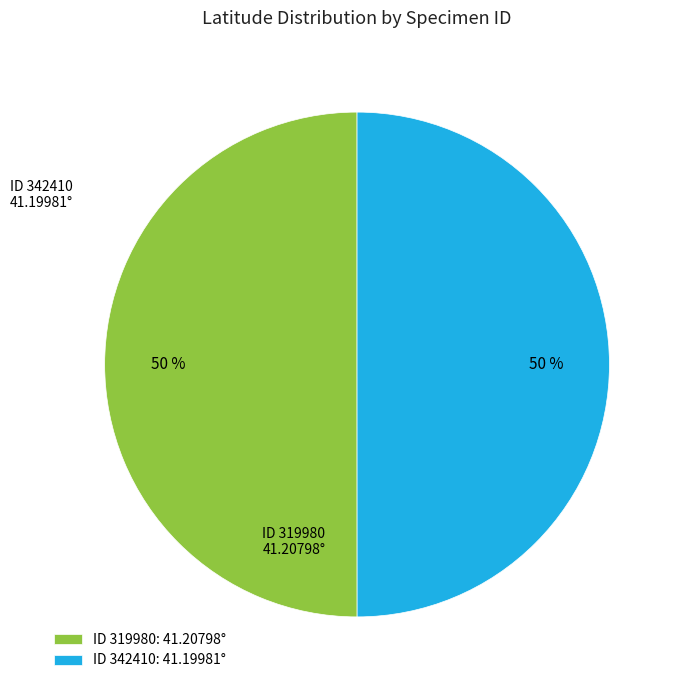

To the nearest percent, what is the combined percentage of ID 319980: 41.20798° and ID 342410: 41.19981°?

100%